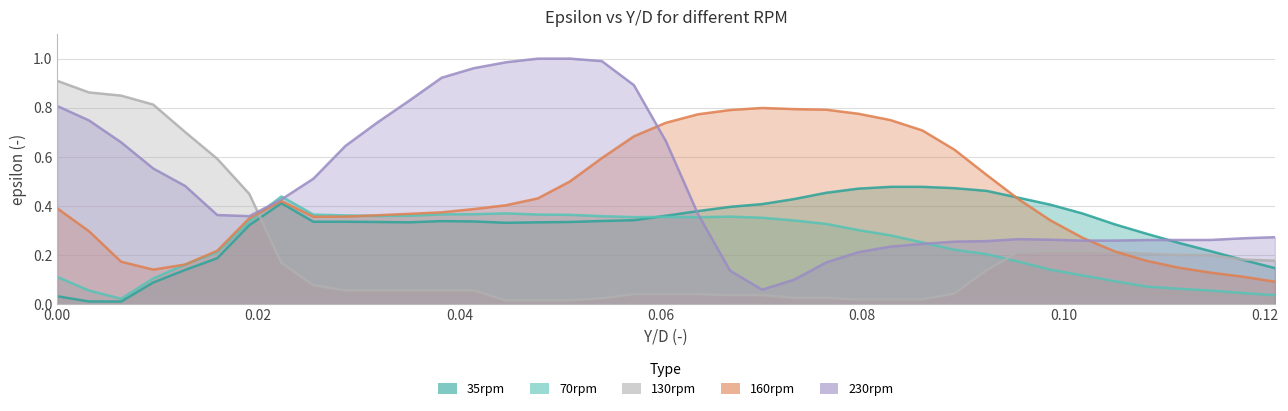

What is the total value across all series at 0.015923567?

1.6